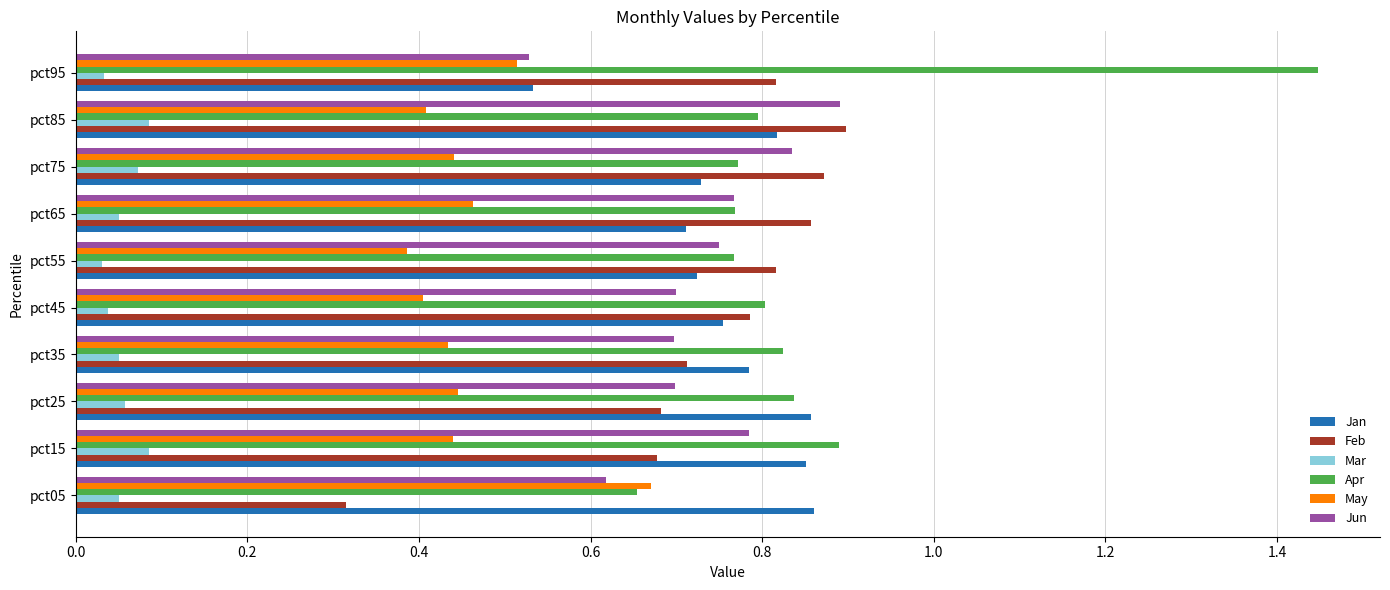

What are all the series names shown in the legend?

Jan, Feb, Mar, Apr, May, Jun